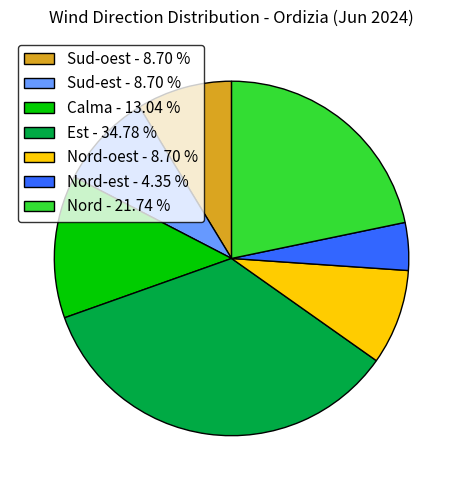

Which category has the biggest portion of the pie?

Est - 34.78 %